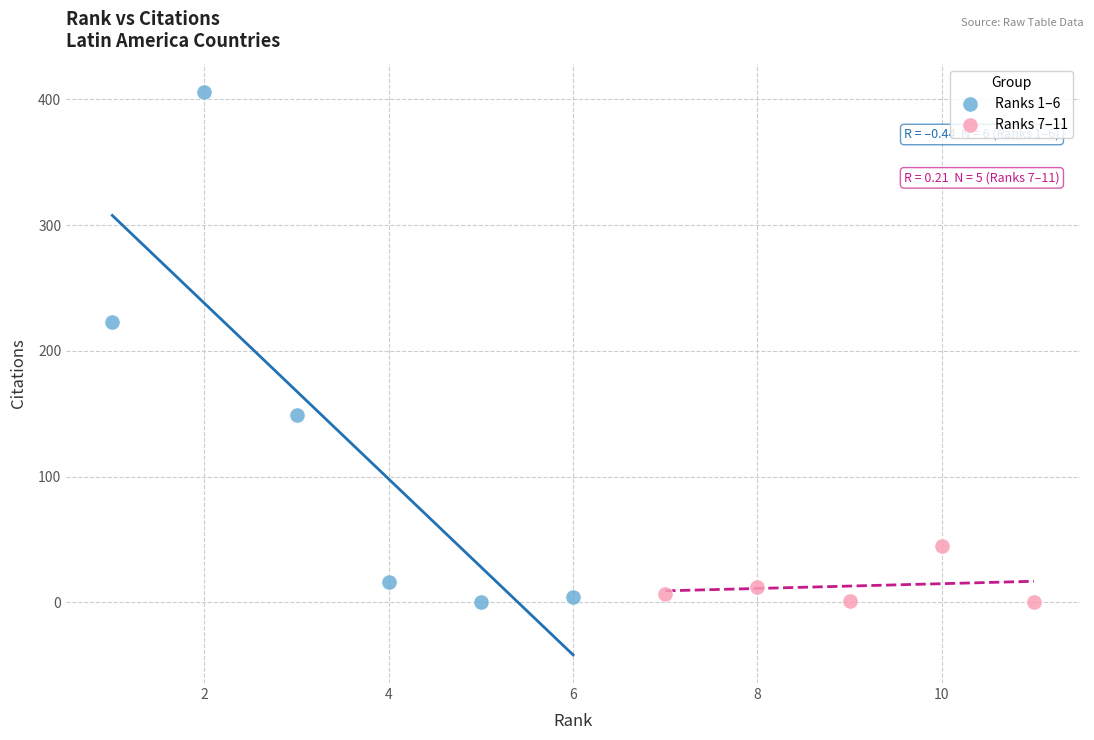

Which series reaches the maximum Y coordinate?

Ranks 1–6